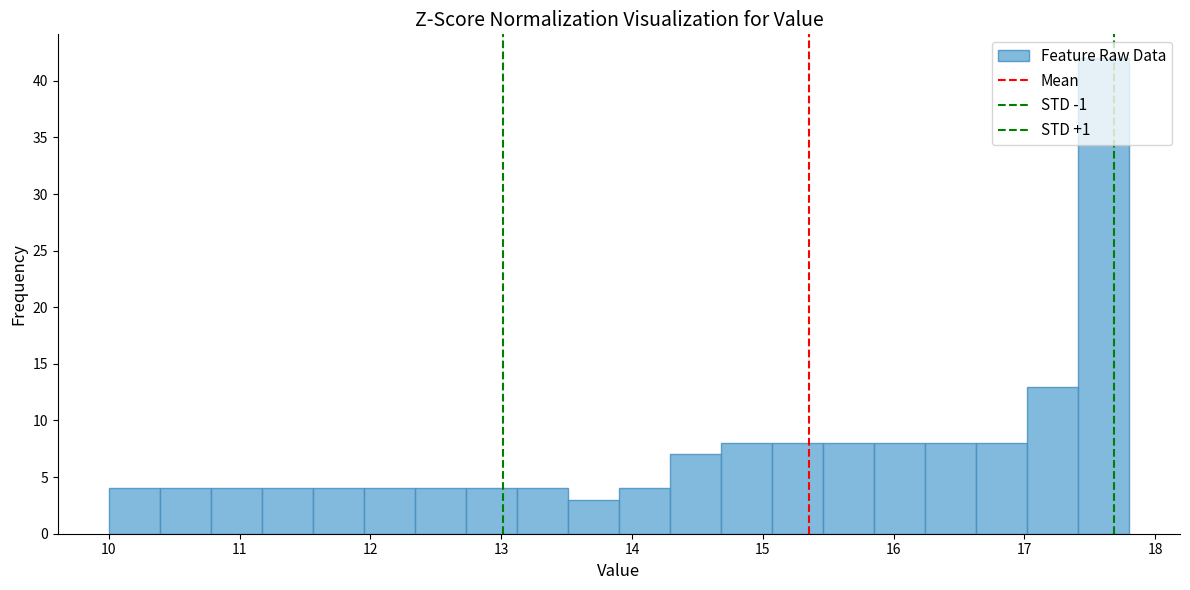

Read against the x-axis, roughly where is the centre of the tallest bar?

17.6